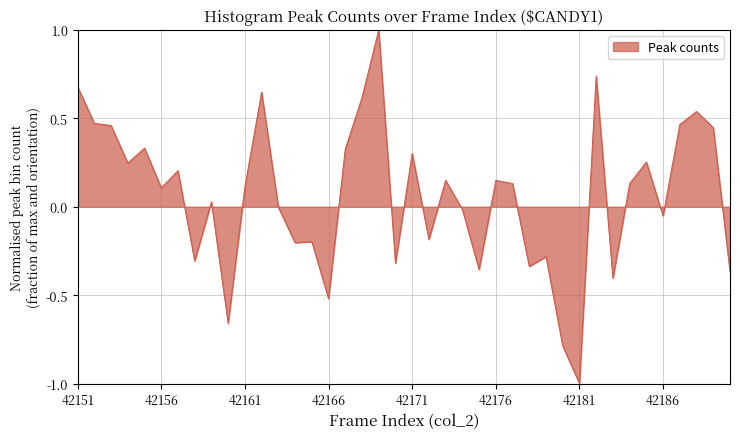

What is the minimum value shown in the chart?

-1.0